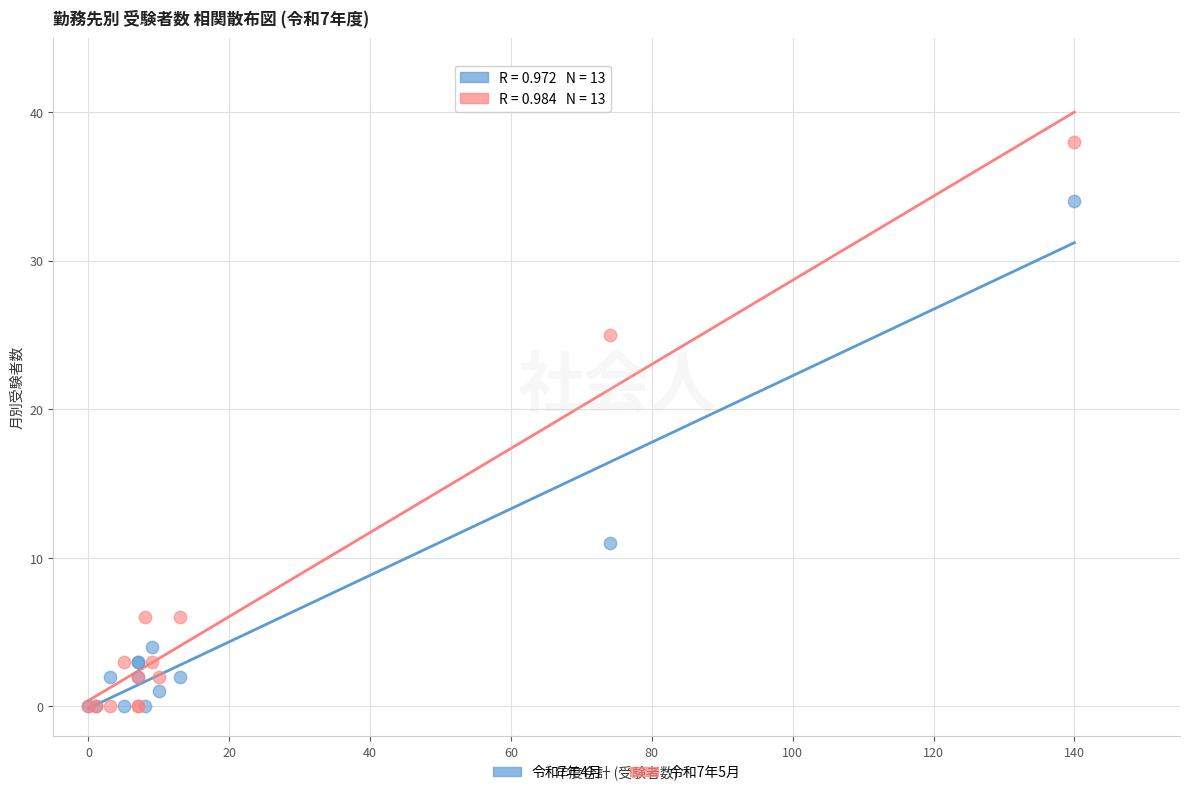

Which series has the widest spread of Y values?

令和7年5月